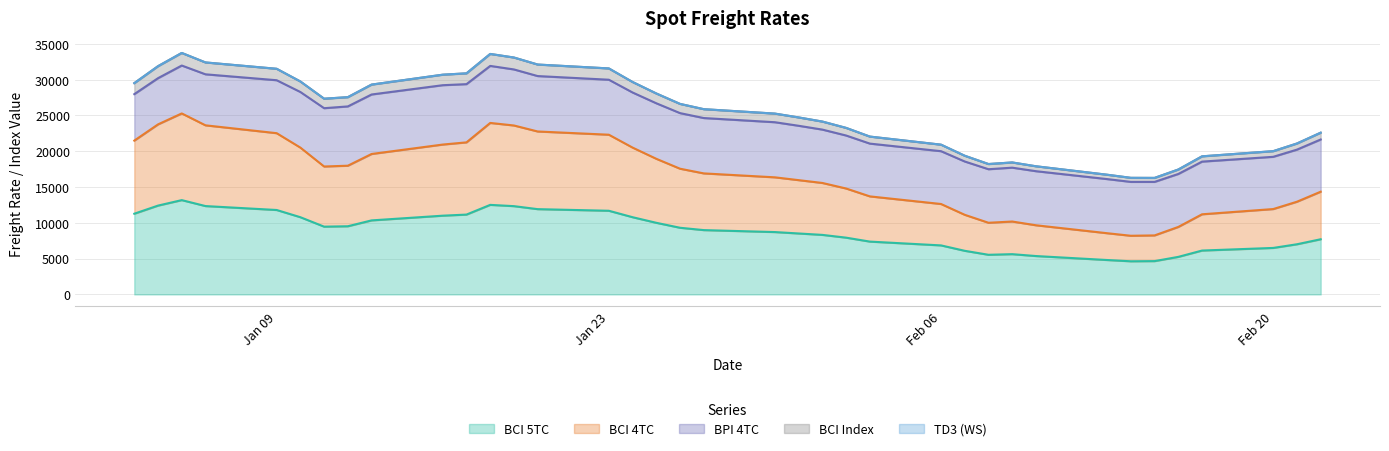

How many interior local valleys does the BCI 4TC series have?

3